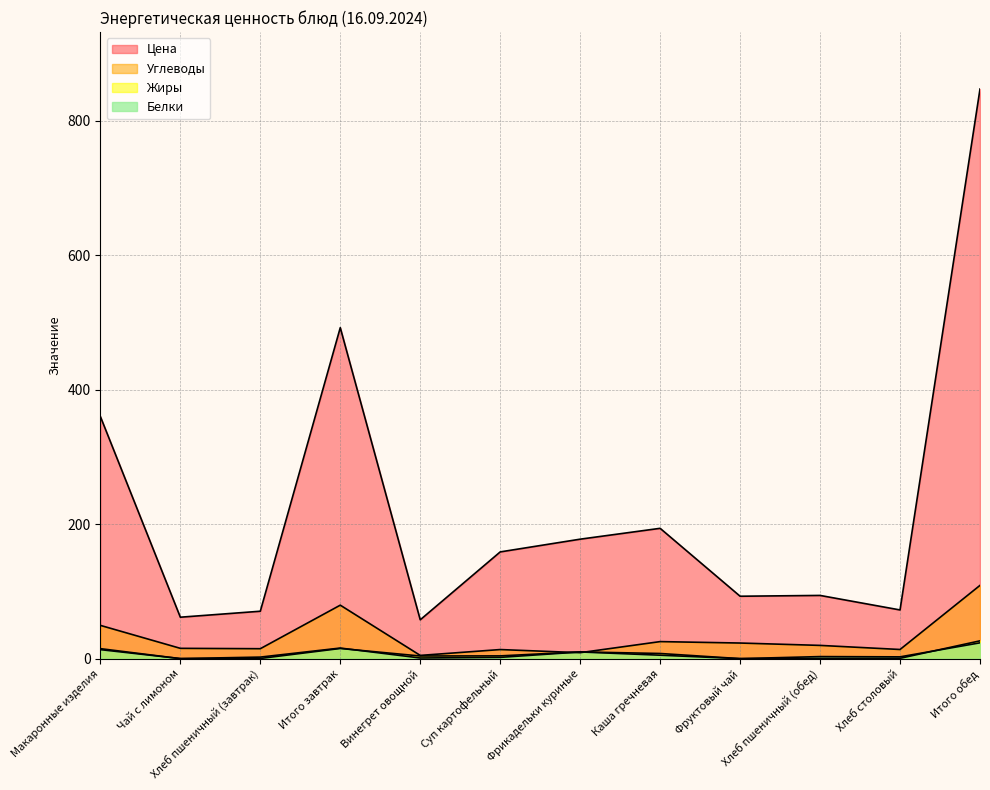

True or false: Цена and Белки cross at least once.

False